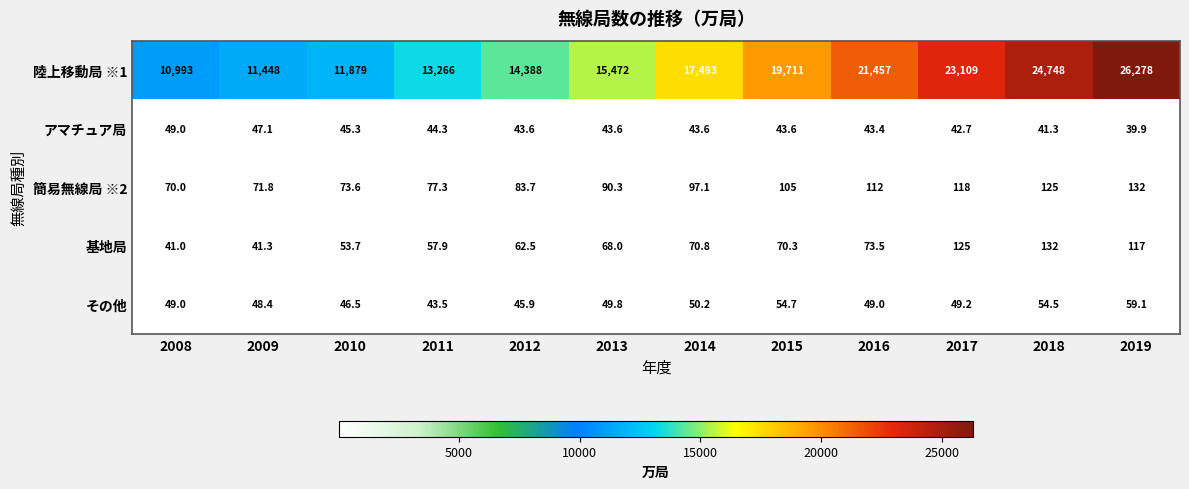

How many data points does each series have?

12